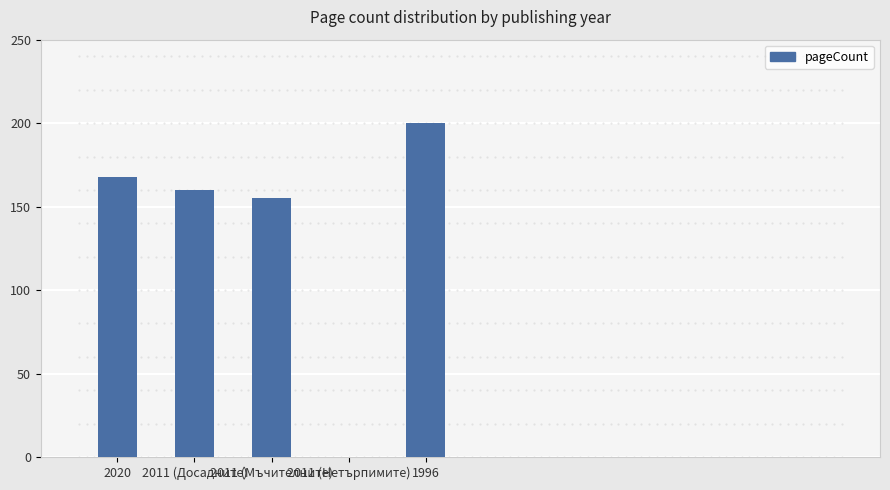

The value at 2020 is 168. True or false?

True